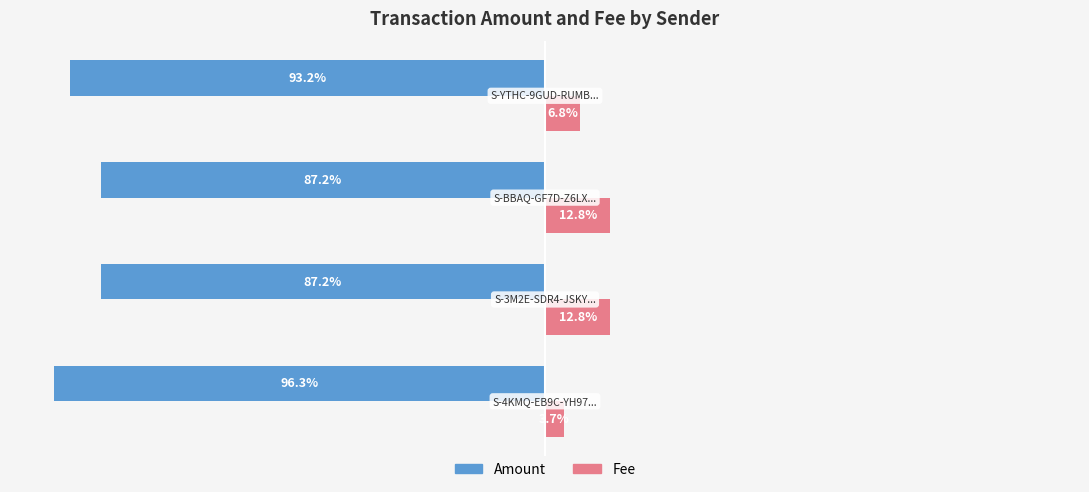

List the series in order of their peak value, lowest first.

Amount, Fee